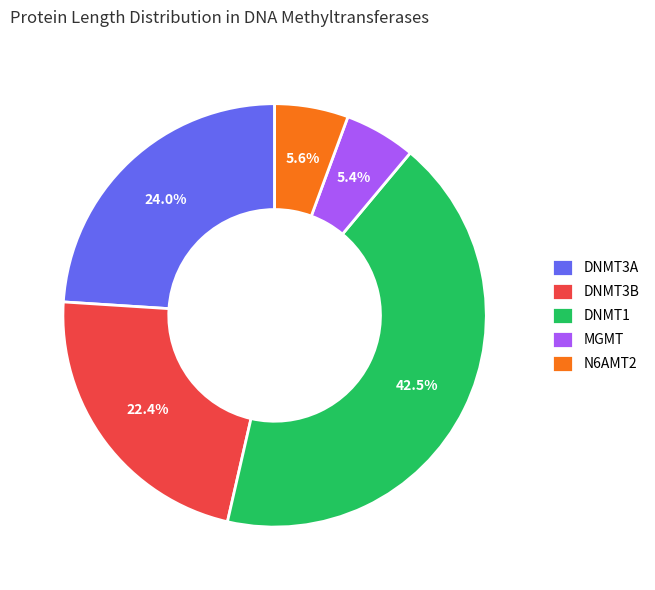

Which category has the biggest portion of the pie?

DNMT1